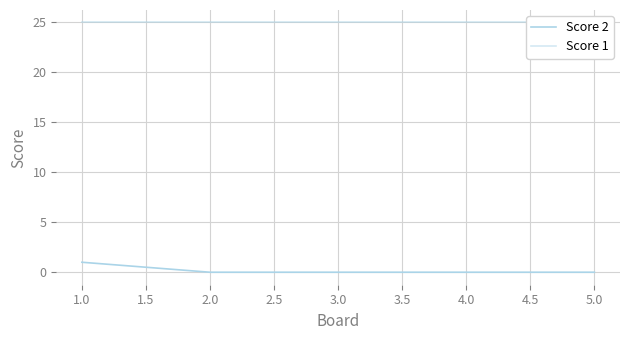

The value of Score 1 at 1.0 is 17. True or false?

False